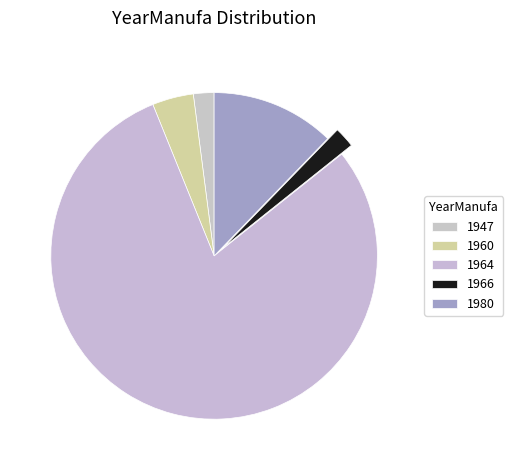

Is 1960 the majority of the pie?

No